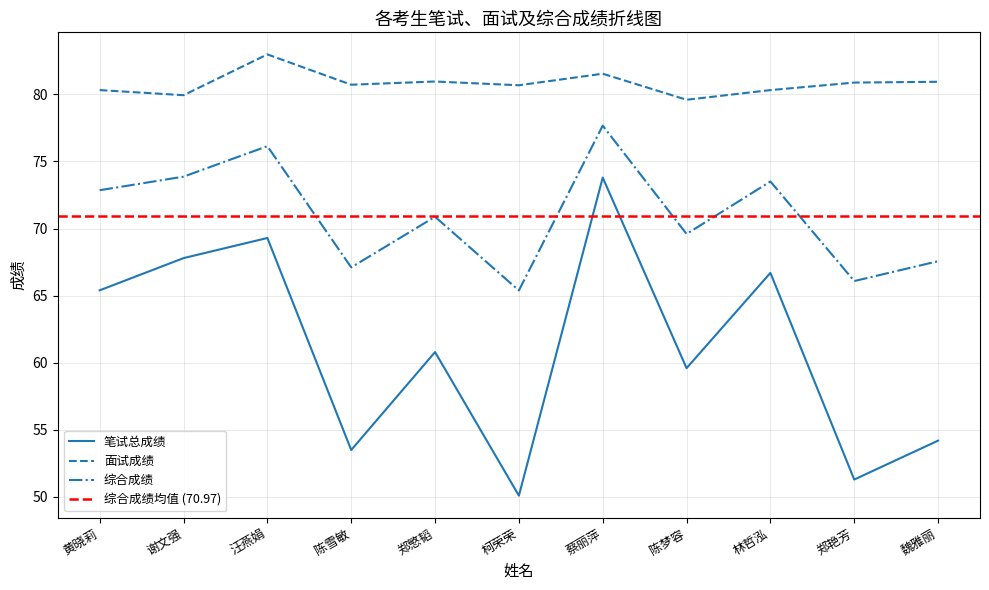

True or false: 综合成绩 and 笔试总成绩 cross at least once.

False